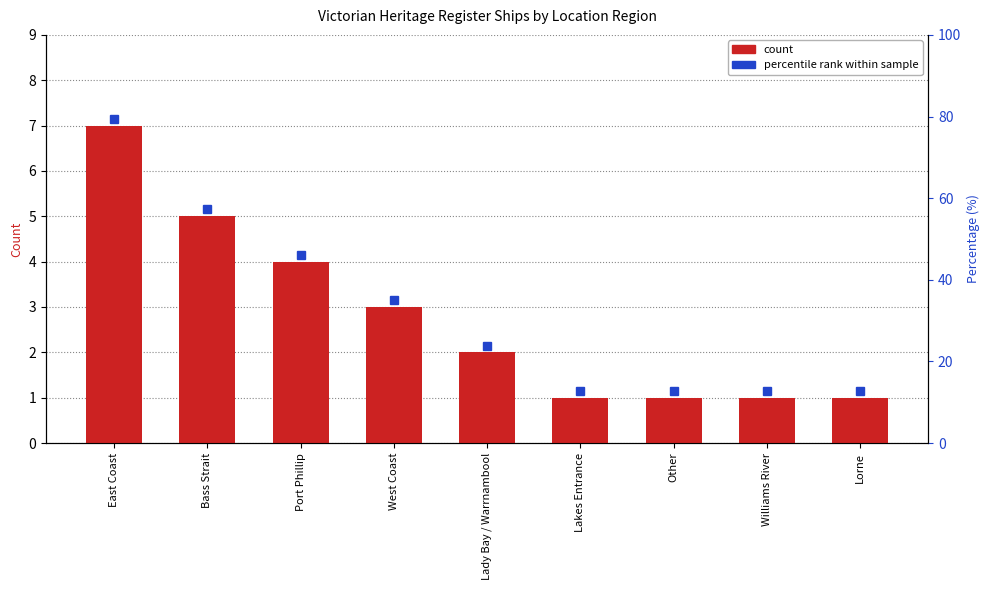

What position from the right is East Coast?

9